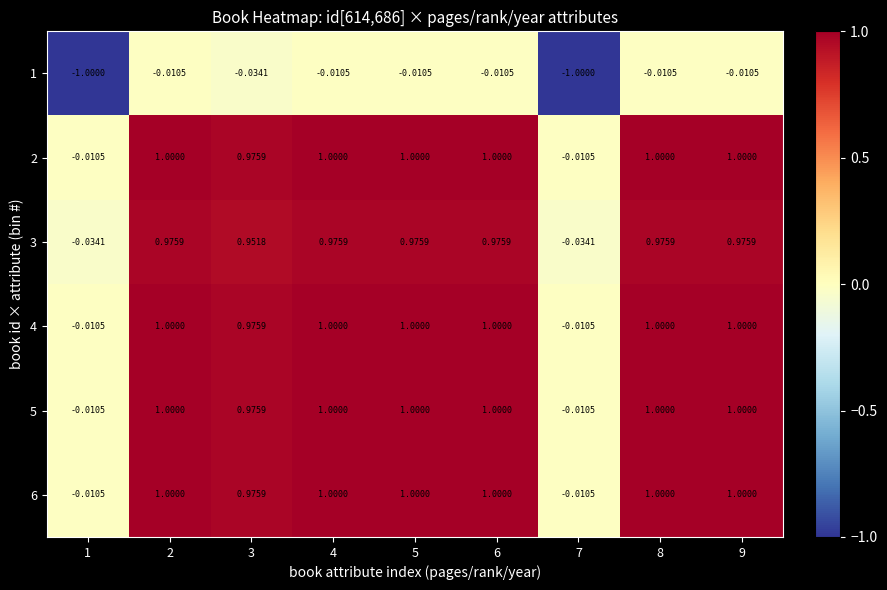

What is the difference between the highest and lowest values at 2?

1.0